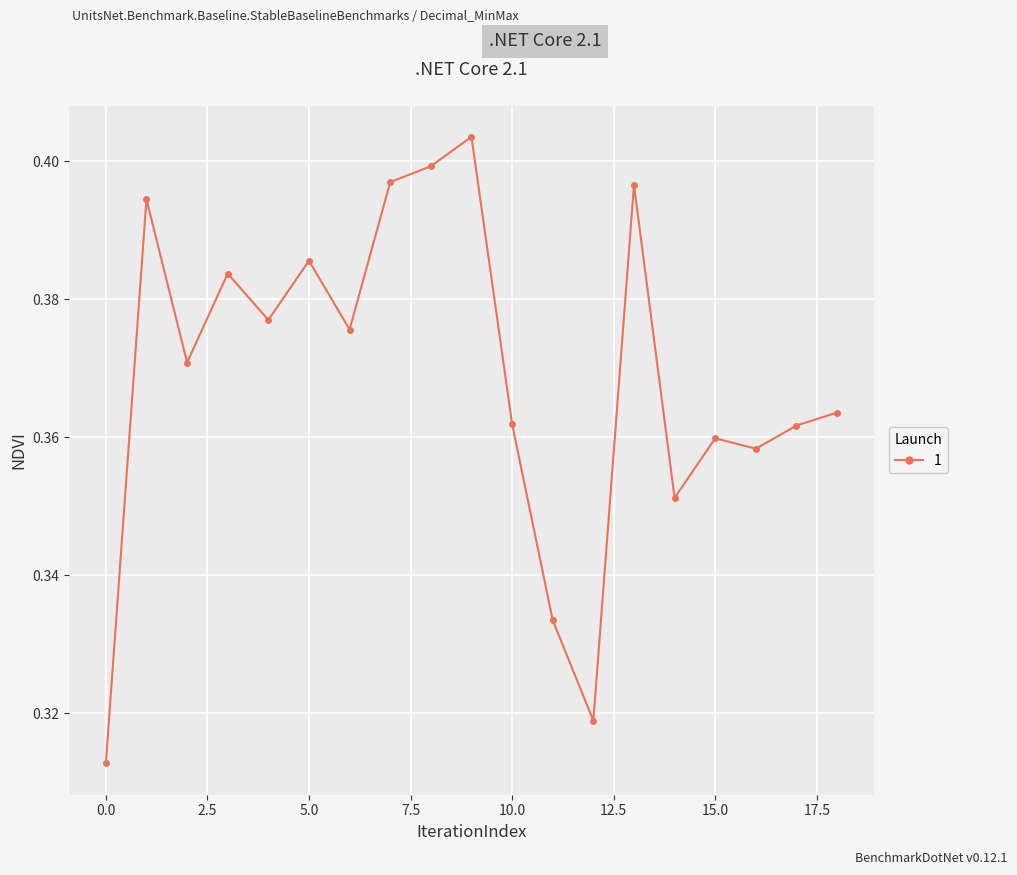

What is the sum of all values?

7.0